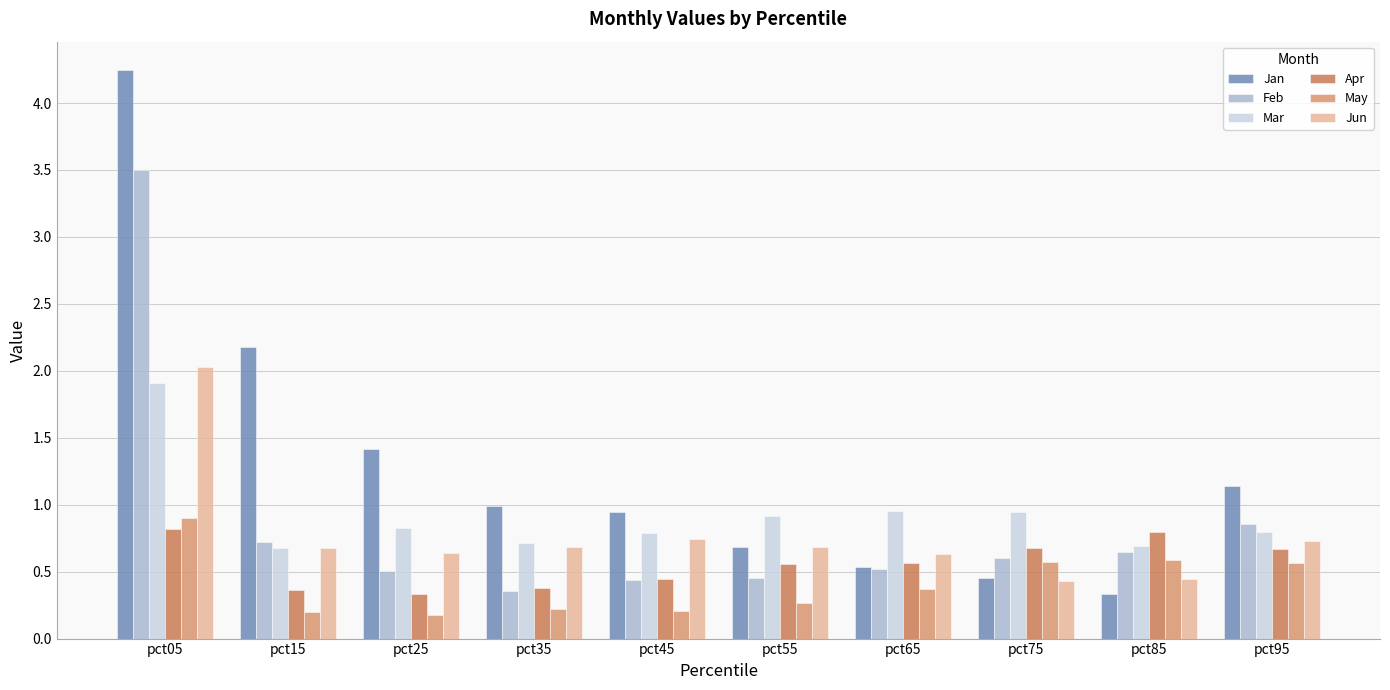

What is the total value across all series at pct05?

13.4